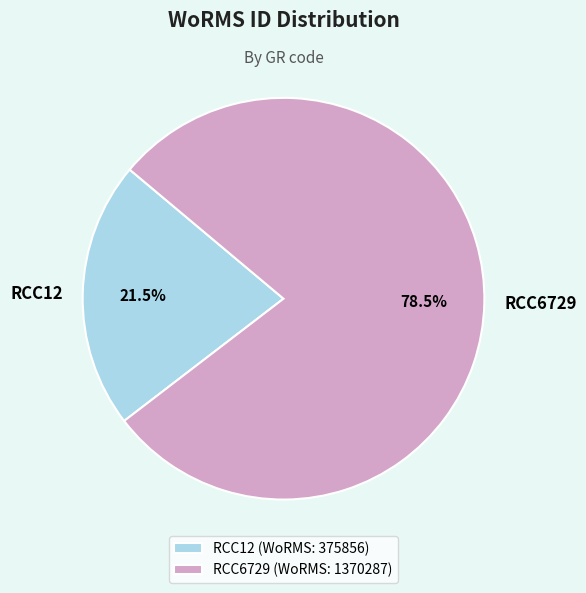

Does RCC12 represent more than half of the total?

No